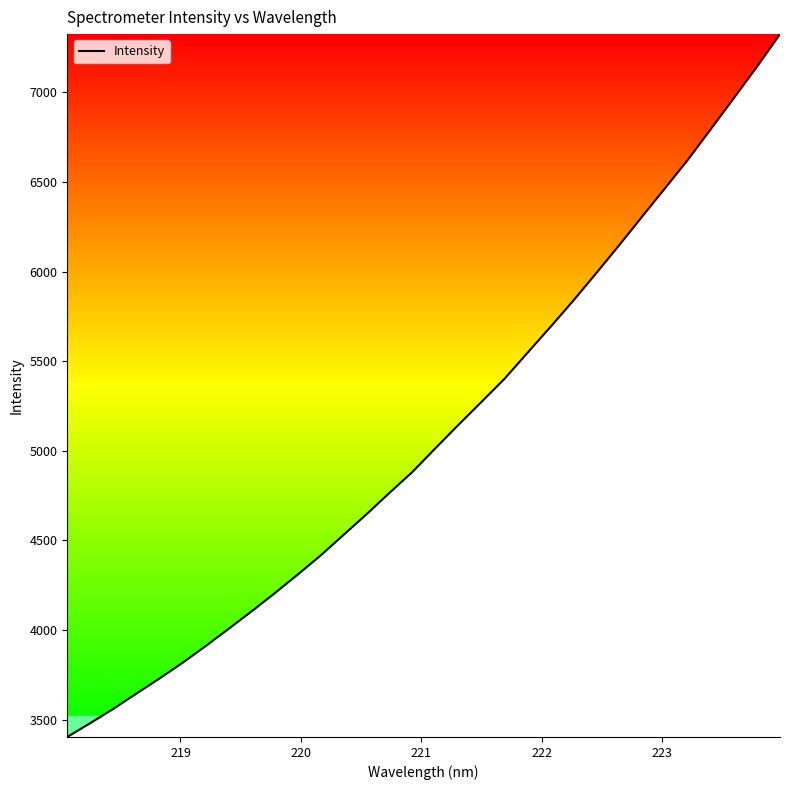

What is the smallest value displayed?

3402.8